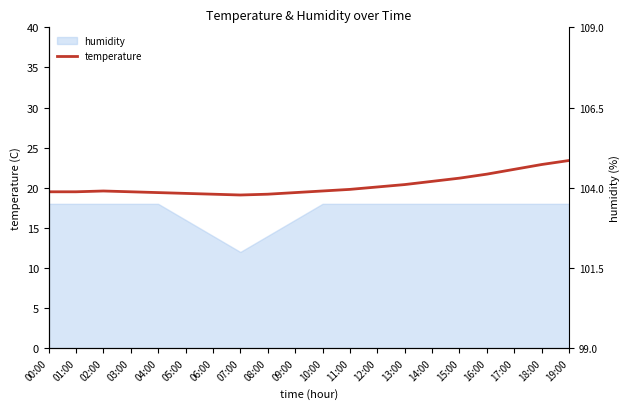

True or false: there are more than 2 points higher than both neighbors.

False